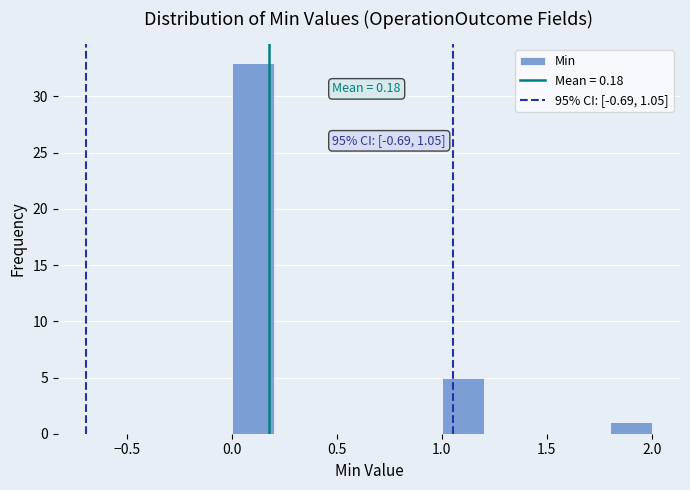

Which range on the x-axis has the tallest bar?

0.0 to 0.2